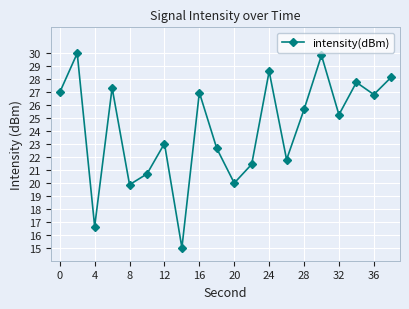

What is the minimum value shown in the chart?

15.0